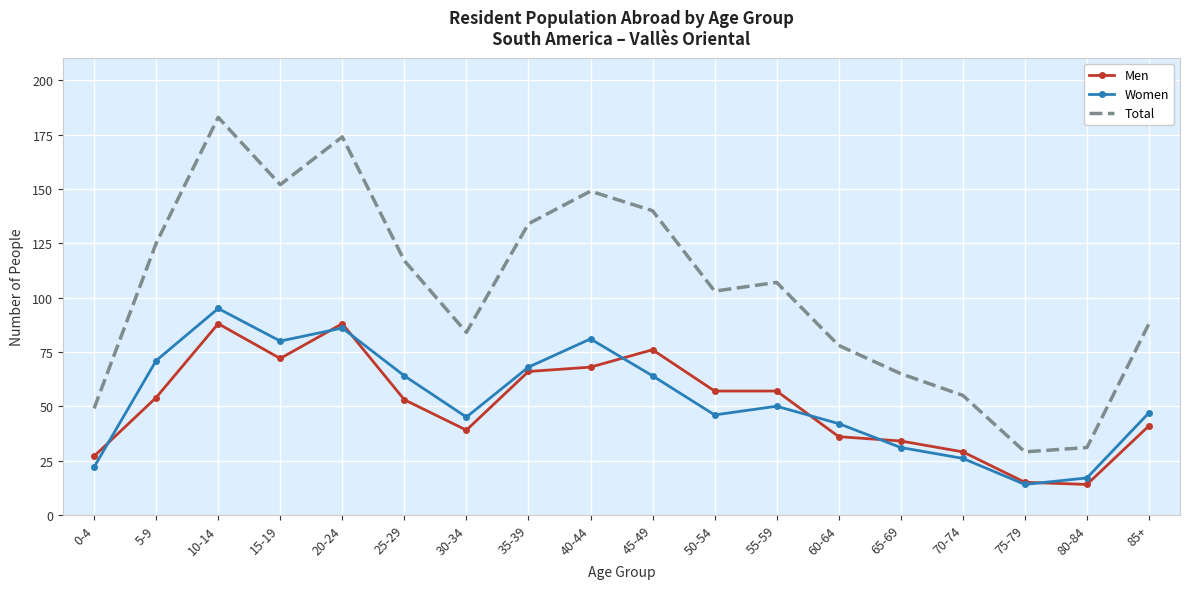

What is the difference between the highest and lowest values at 60-64?

42